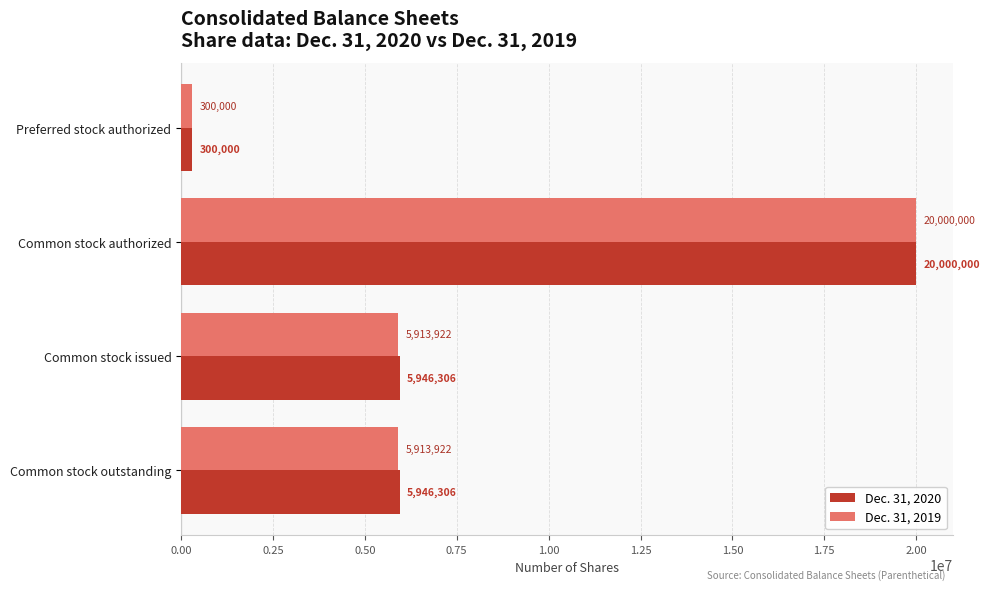

Is it true that Dec. 31, 2020 equals 2516547 at Common stock outstanding?

False